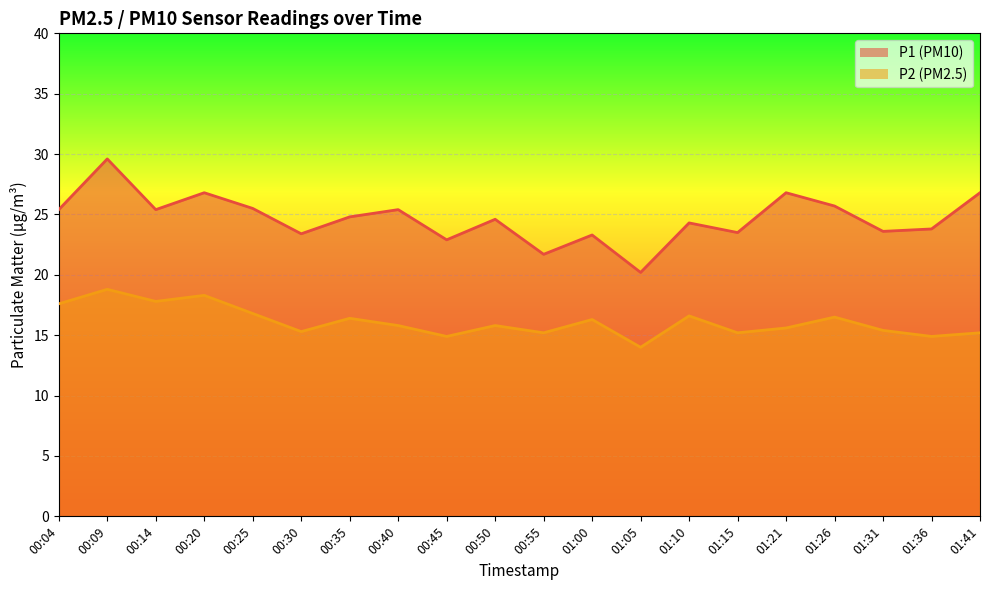

The P2 series shows 15.8 at 00:50. True or false?

True